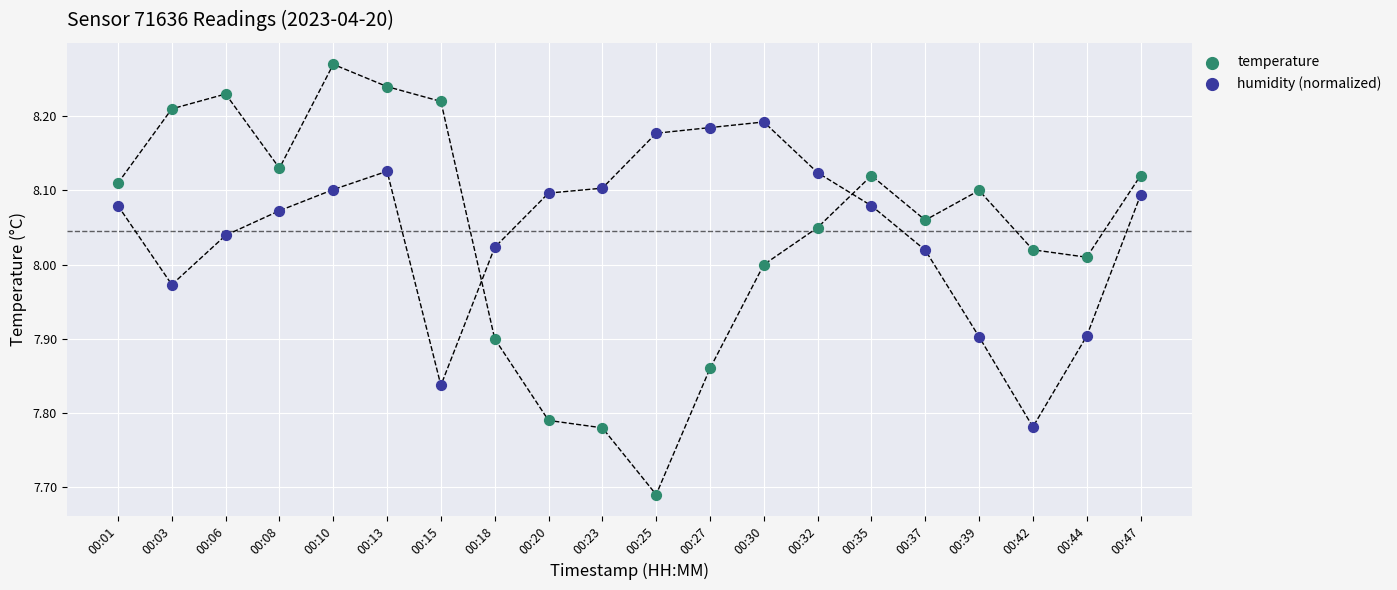

What is the total value across all series at 00:06?

16.3